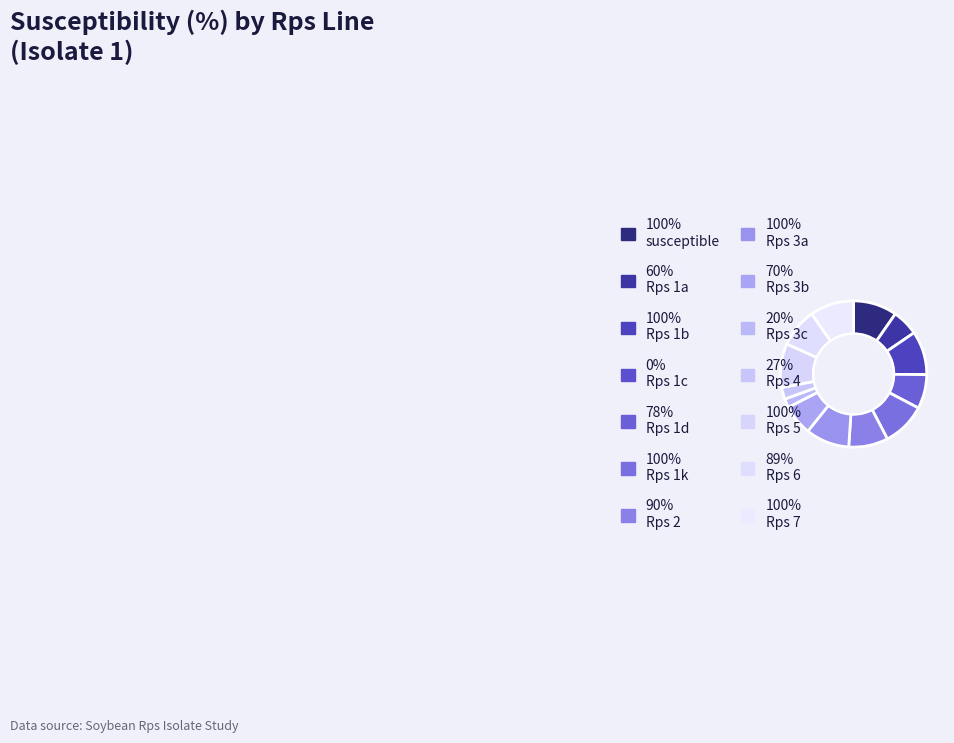

Does any single category account for the majority?

No